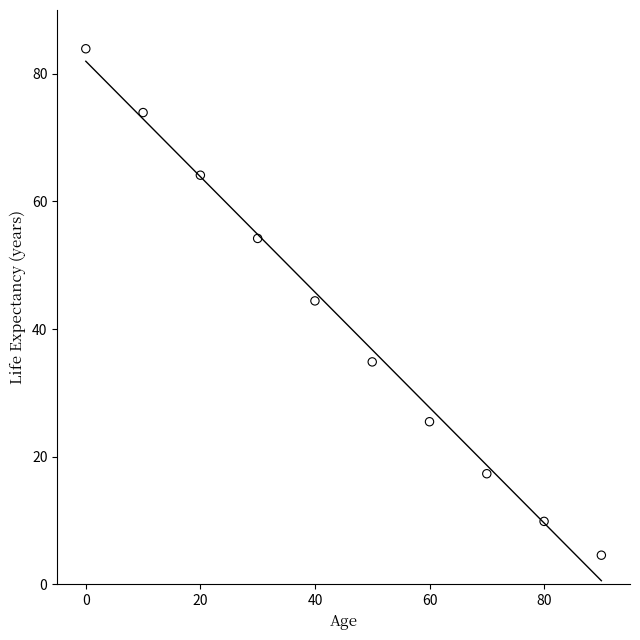

What is the average Y value?

41.3